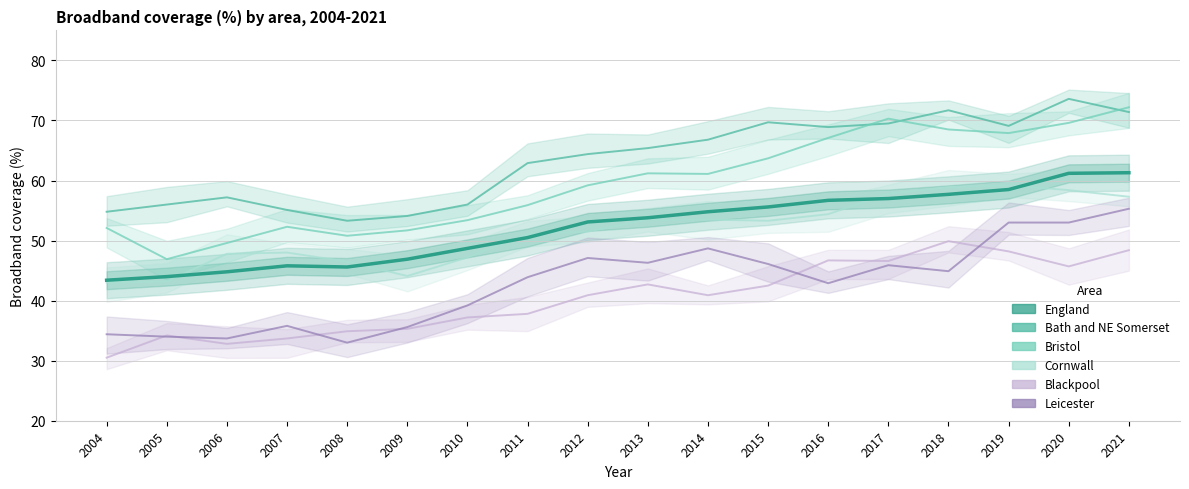

True or false: Leicester and Cornwall intersect in this chart.

False